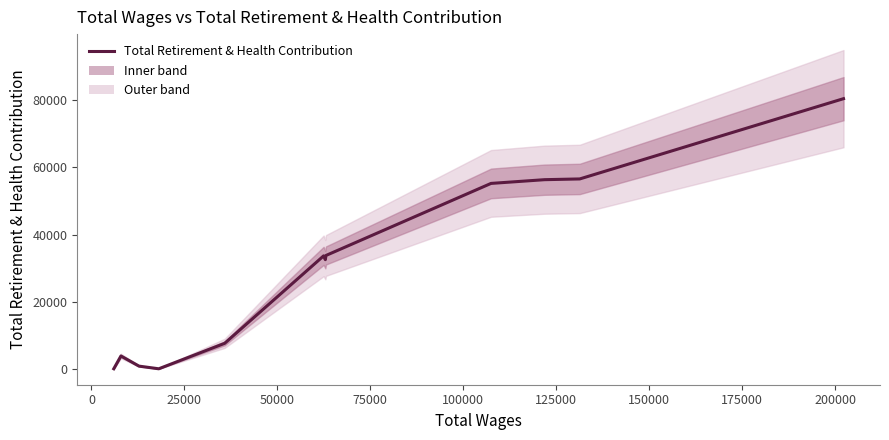

What is the average value?

30067